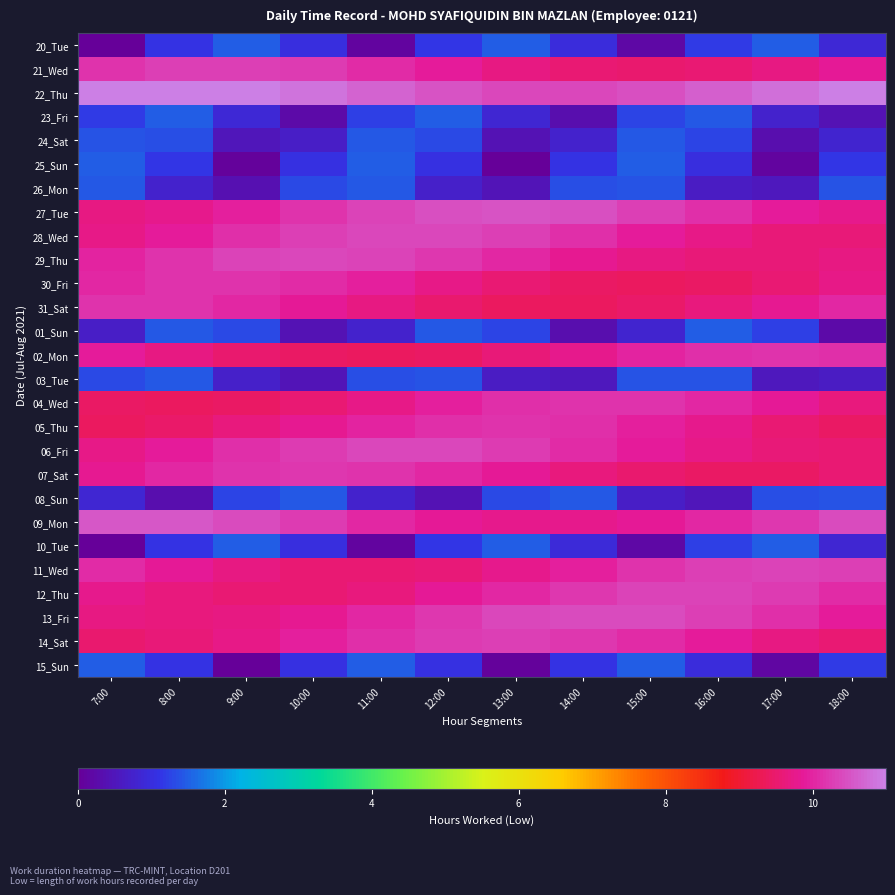

Reading right to left, transcribe all the data shown in this chart.

20_Tue: 18:00=0.9	17:00=1.5	16:00=1.2	15:00=0.2	14:00=0.9	13:00=1.5	12:00=1.1	11:00=0.1	10:00=1.0	9:00=1.5	8:00=1.1	7:00=0.0
21_Wed: 18:00=9.9	17:00=9.7	16:00=9.6	15:00=9.5	14:00=9.6	13:00=9.7	12:00=9.9	11:00=10.1	10:00=10.2	9:00=10.3	8:00=10.3	7:00=10.2
22_Thu: 18:00=11.0	17:00=10.8	16:00=10.6	15:00=10.5	14:00=10.4	13:00=10.4	12:00=10.5	11:00=10.7	10:00=10.9	9:00=11.0	8:00=11.1	7:00=11.2
23_Fri: 18:00=0.4	17:00=0.8	16:00=1.5	15:00=1.3	14:00=0.3	13:00=0.8	12:00=1.5	11:00=1.2	10:00=0.2	9:00=0.9	8:00=1.5	7:00=1.2
24_Sat: 18:00=0.8	17:00=0.3	16:00=1.3	15:00=1.5	14:00=0.7	13:00=0.4	12:00=1.3	11:00=1.4	10:00=0.7	9:00=0.5	8:00=1.4	7:00=1.4
25_Sun: 18:00=1.2	17:00=0.1	16:00=1.0	15:00=1.5	14:00=1.1	13:00=0.0	12:00=1.1	11:00=1.5	10:00=1.0	9:00=0.1	8:00=1.1	7:00=1.5
26_Mon: 18:00=1.4	17:00=0.5	16:00=0.6	15:00=1.4	14:00=1.3	13:00=0.5	12:00=0.7	11:00=1.4	10:00=1.3	9:00=0.4	8:00=0.8	7:00=1.5
27_Tue: 18:00=9.8	17:00=9.9	16:00=10.1	15:00=10.3	14:00=10.4	13:00=10.5	12:00=10.5	11:00=10.3	10:00=10.1	9:00=10.0	8:00=9.8	7:00=9.7
28_Wed: 18:00=9.6	17:00=9.6	16:00=9.7	15:00=9.9	14:00=10.1	13:00=10.3	12:00=10.4	11:00=10.4	10:00=10.3	9:00=10.1	8:00=9.9	7:00=9.7
29_Thu: 18:00=9.7	17:00=9.6	16:00=9.6	15:00=9.7	14:00=9.8	13:00=10.0	12:00=10.2	11:00=10.3	10:00=10.4	9:00=10.3	8:00=10.2	7:00=10.0
30_Fri: 18:00=9.7	17:00=9.6	16:00=9.4	15:00=9.4	14:00=9.4	13:00=9.6	12:00=9.7	11:00=9.9	10:00=10.1	9:00=10.2	8:00=10.1	7:00=10.0
31_Sat: 18:00=10.0	17:00=9.8	16:00=9.6	15:00=9.5	14:00=9.4	13:00=9.4	12:00=9.5	11:00=9.7	10:00=9.9	9:00=10.0	8:00=10.2	7:00=10.2
01_Sun: 18:00=0.2	17:00=1.2	16:00=1.5	15:00=0.8	14:00=0.3	13:00=1.3	12:00=1.5	11:00=0.7	10:00=0.4	9:00=1.3	8:00=1.4	7:00=0.7
02_Mon: 18:00=10.1	17:00=10.2	16:00=10.1	15:00=10.0	14:00=9.8	13:00=9.6	12:00=9.5	11:00=9.4	10:00=9.4	9:00=9.5	8:00=9.7	7:00=9.9
03_Tue: 18:00=0.6	17:00=0.5	16:00=1.4	15:00=1.4	14:00=0.5	13:00=0.6	12:00=1.4	11:00=1.3	10:00=0.5	9:00=0.7	8:00=1.4	7:00=1.3
04_Wed: 18:00=9.7	17:00=9.9	16:00=10.0	15:00=10.2	14:00=10.2	13:00=10.1	12:00=9.9	11:00=9.8	10:00=9.6	9:00=9.4	8:00=9.4	7:00=9.4
05_Thu: 18:00=9.4	17:00=9.6	16:00=9.8	15:00=10.0	14:00=10.1	13:00=10.2	12:00=10.1	11:00=10.0	10:00=9.8	9:00=9.6	8:00=9.5	7:00=9.4
06_Fri: 18:00=9.6	17:00=9.6	16:00=9.7	15:00=9.9	14:00=10.1	13:00=10.3	12:00=10.4	11:00=10.4	10:00=10.3	9:00=10.1	8:00=9.9	7:00=9.7
07_Sat: 18:00=9.5	17:00=9.4	16:00=9.4	15:00=9.5	14:00=9.7	13:00=9.9	12:00=10.0	11:00=10.2	10:00=10.2	9:00=10.2	8:00=10.0	7:00=9.8
08_Sun: 18:00=1.4	17:00=1.4	16:00=0.5	15:00=0.7	14:00=1.4	13:00=1.3	12:00=0.4	11:00=0.8	10:00=1.5	9:00=1.3	8:00=0.3	7:00=0.8
09_Mon: 18:00=10.4	17:00=10.2	16:00=10.0	15:00=9.9	14:00=9.8	13:00=9.8	12:00=9.9	11:00=10.0	10:00=10.2	9:00=10.4	8:00=10.5	7:00=10.6
10_Tue: 18:00=0.9	17:00=1.5	16:00=1.2	15:00=0.2	14:00=0.9	13:00=1.5	12:00=1.2	11:00=0.1	10:00=1.0	9:00=1.5	8:00=1.1	7:00=0.0
11_Wed: 18:00=10.3	17:00=10.3	16:00=10.3	15:00=10.1	14:00=10.0	13:00=9.8	12:00=9.6	11:00=9.5	10:00=9.6	9:00=9.7	8:00=9.9	7:00=10.1
12_Thu: 18:00=10.1	17:00=10.3	16:00=10.3	15:00=10.3	14:00=10.2	13:00=10.0	12:00=9.8	11:00=9.7	10:00=9.6	9:00=9.5	8:00=9.6	7:00=9.8
13_Fri: 18:00=9.9	17:00=10.1	16:00=10.3	15:00=10.4	14:00=10.4	13:00=10.4	12:00=10.2	11:00=10.0	10:00=9.8	9:00=9.7	8:00=9.6	7:00=9.7
14_Sat: 18:00=9.6	17:00=9.7	16:00=9.9	15:00=10.1	14:00=10.2	13:00=10.3	12:00=10.3	11:00=10.1	10:00=9.9	9:00=9.8	8:00=9.6	7:00=9.5
15_Sun: 18:00=1.2	17:00=0.1	16:00=1.0	15:00=1.5	14:00=1.1	13:00=0.1	12:00=1.0	11:00=1.5	10:00=1.0	9:00=0.0	8:00=1.1	7:00=1.5